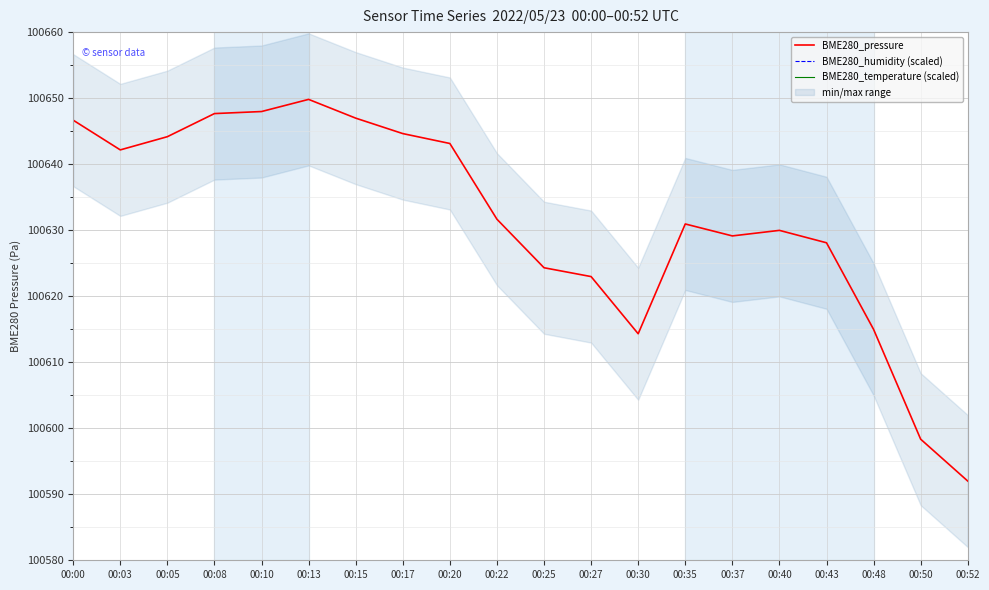

What value does the BME280_humidity (scaled) series have at 00:27?

199216.0